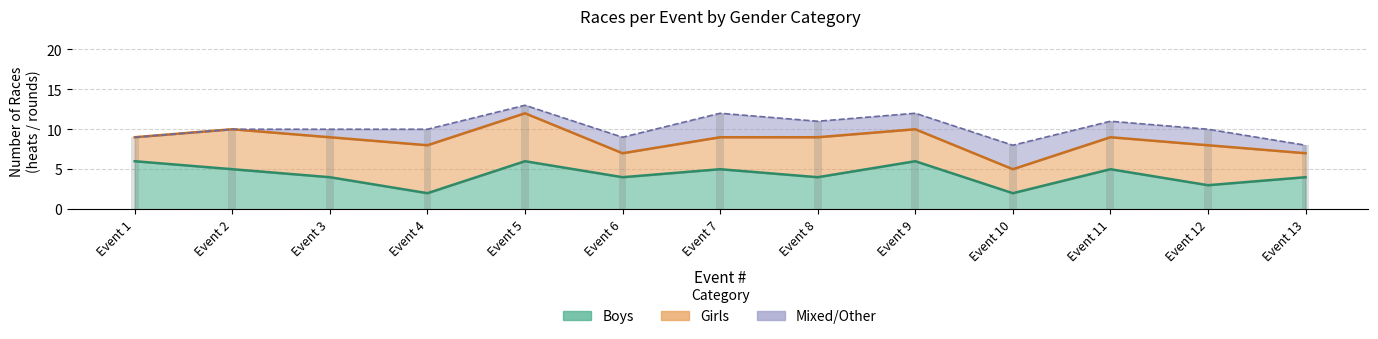

At which label does Boys first exceed 4?

Event 1